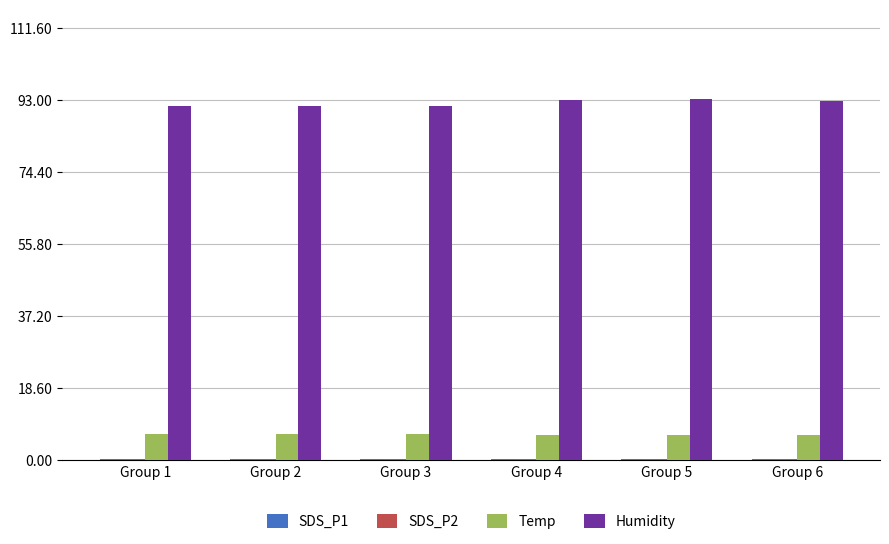

Does the chart contain stacked bars?

No